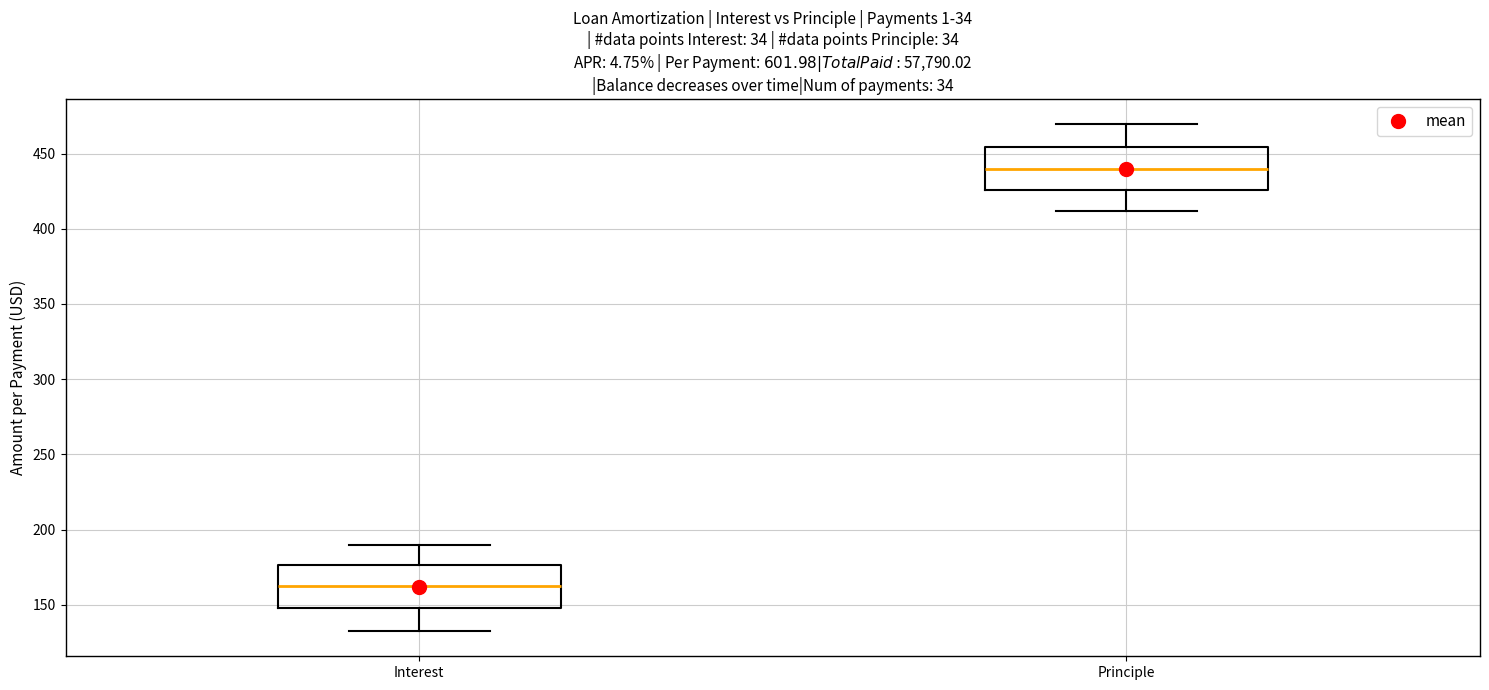

Which box has the highest median line?

Principle